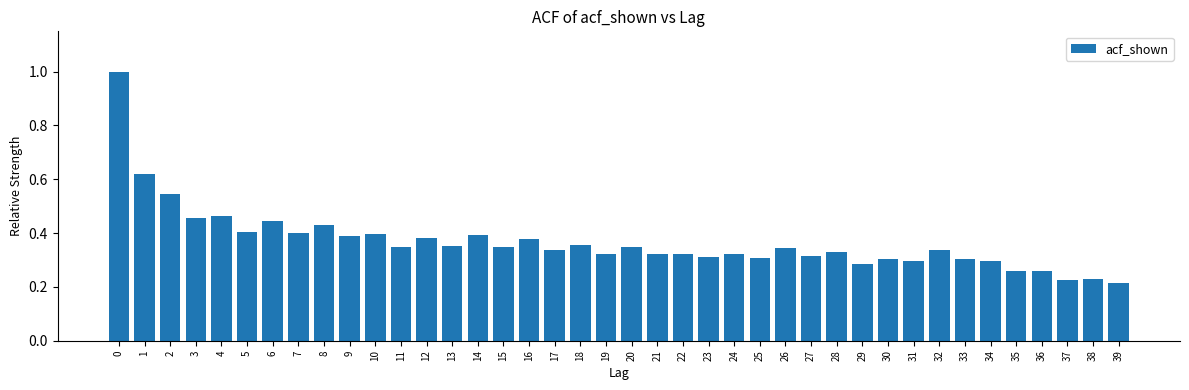

The value at 6 is 0.8. True or false?

False